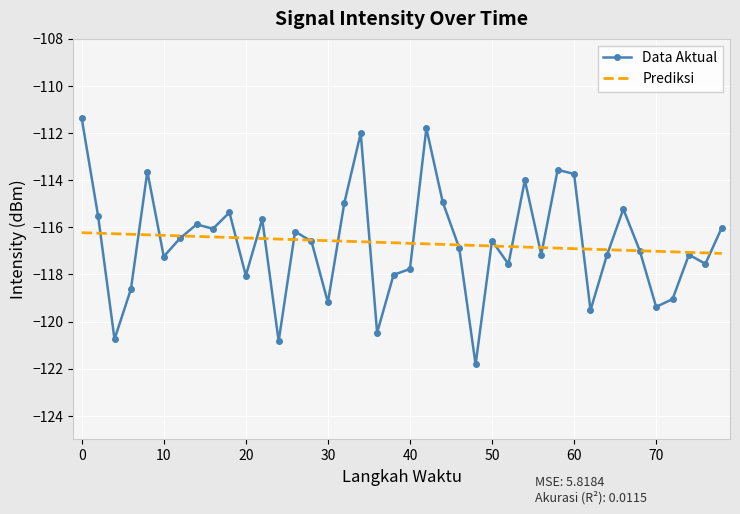

Which series has the largest range (max minus min)?

Data Aktual